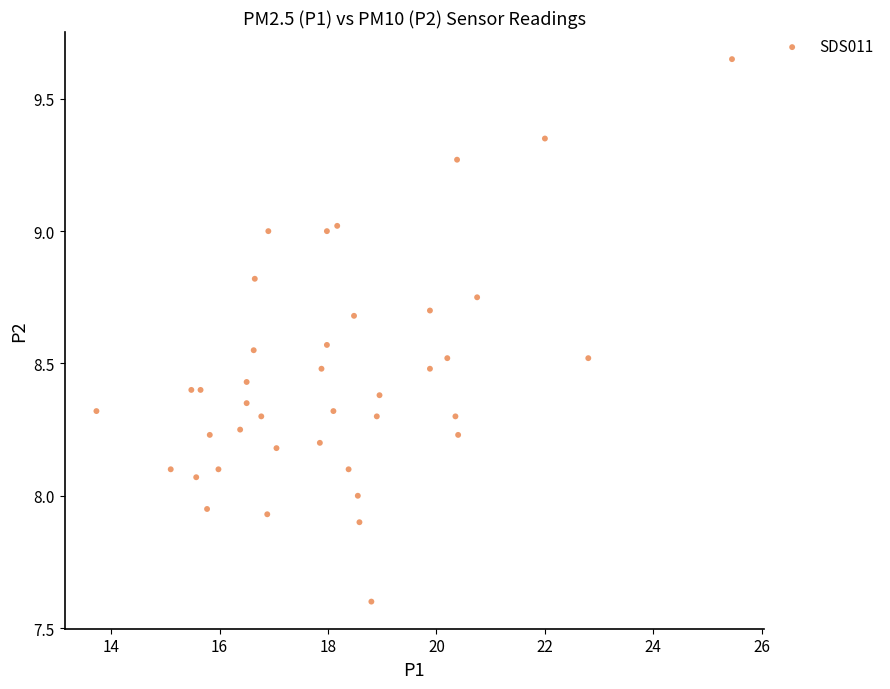

What is the range of X values (max minus min)?

11.7